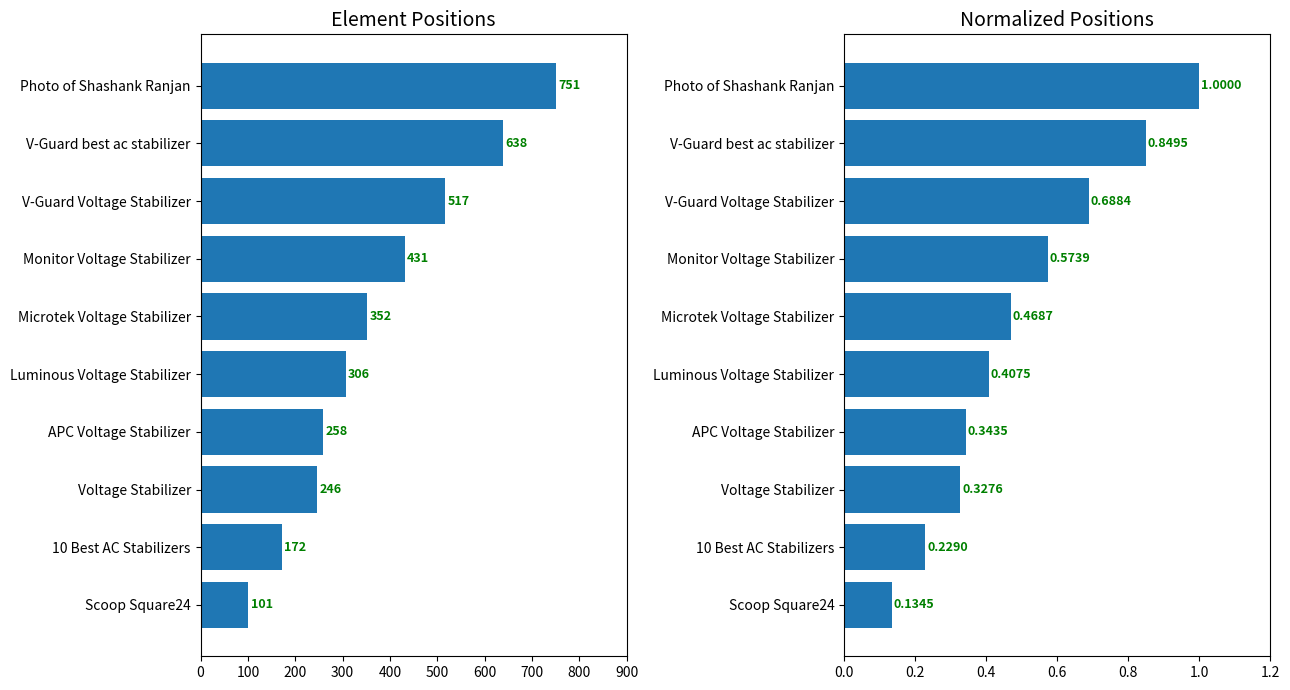

What is the difference between the highest and lowest values at Voltage Stabilizer?

245.7